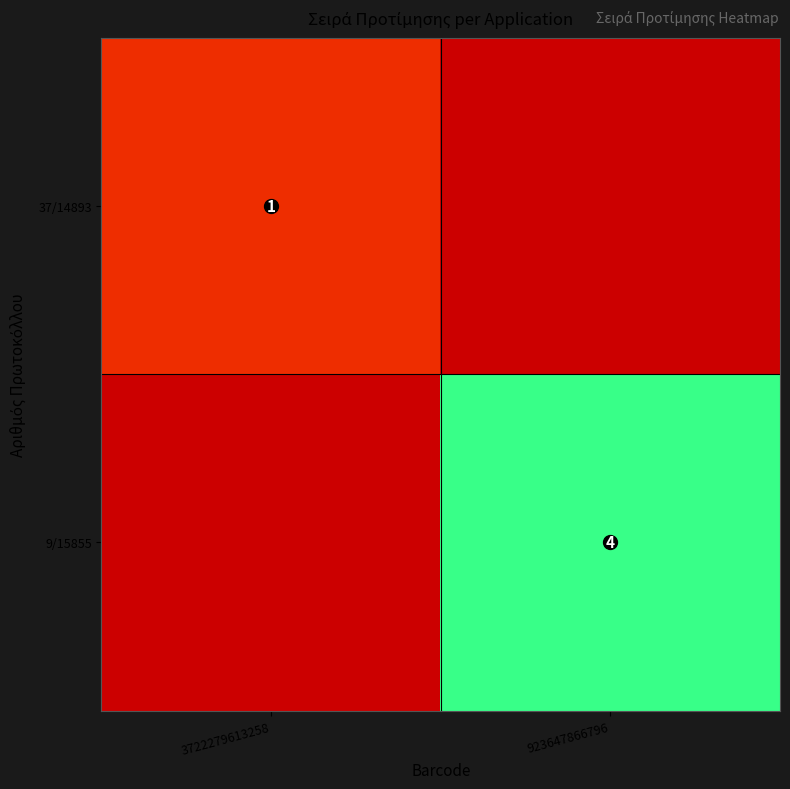

The 37/14893 series shows 0 at 3722279613258. True or false?

False